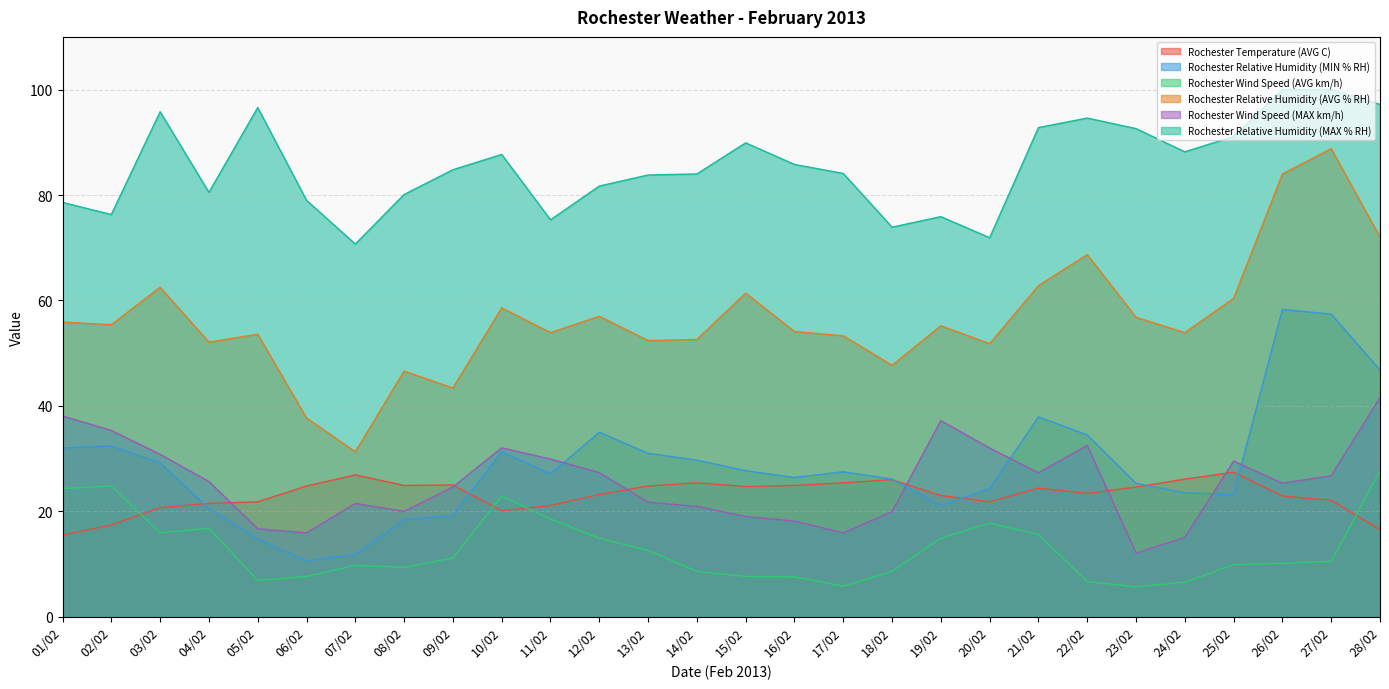

What are all the series names shown in the legend?

Rochester Temperature (AVG C), Rochester Relative Humidity (MIN % RH), Rochester Wind Speed (AVG km/h), Rochester Relative Humidity (AVG % RH), Rochester Wind Speed (MAX km/h), Rochester Relative Humidity (MAX % RH)